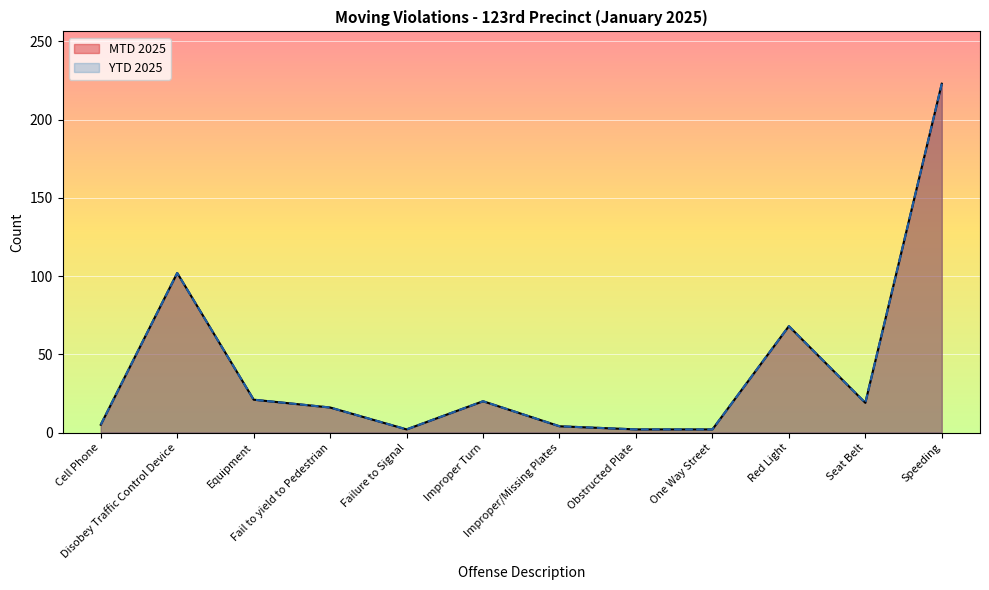

What are all the series names shown in the legend?

MTD 2025, YTD 2025